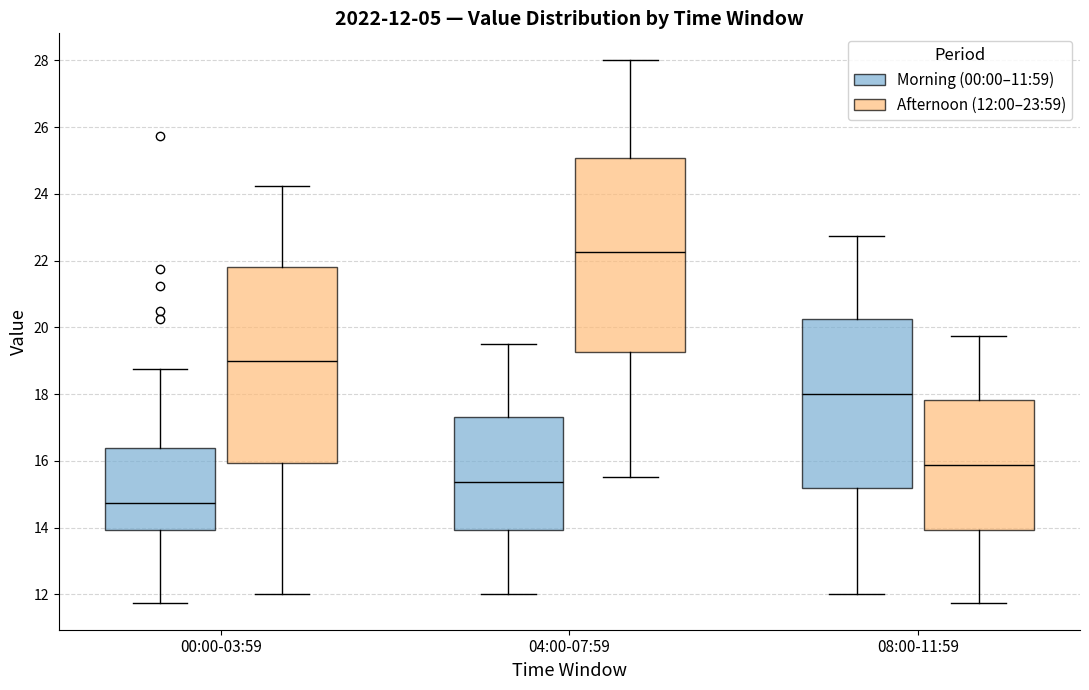

Which box's median line is the highest?

04:00-07:59 (Afternoon (12:00–23:59))